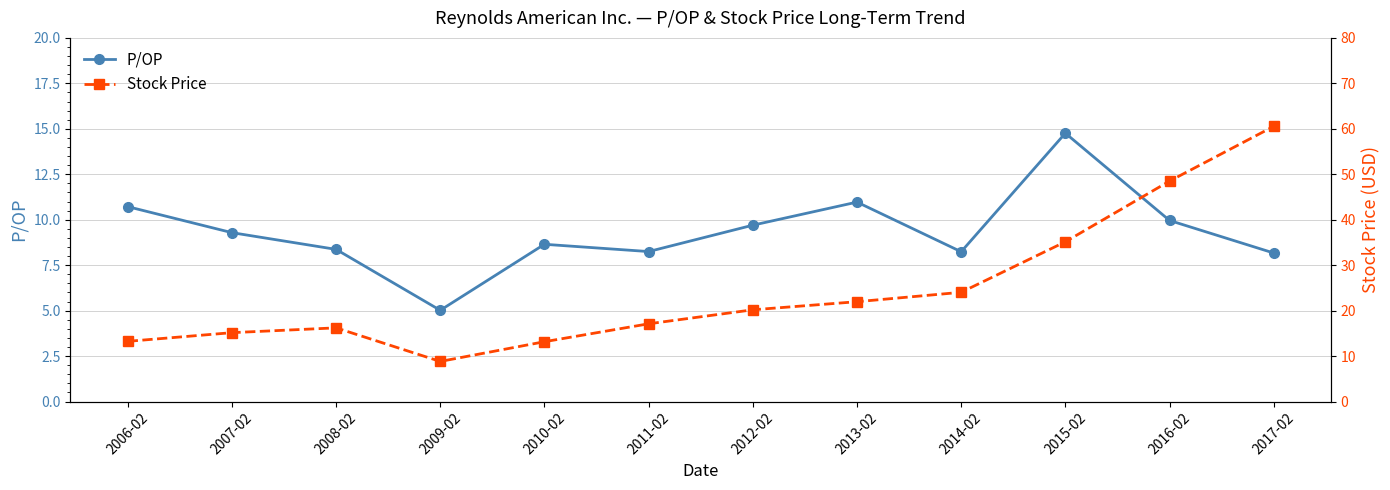

What is the spread (max minus min) of values at 2014-02?

15.8